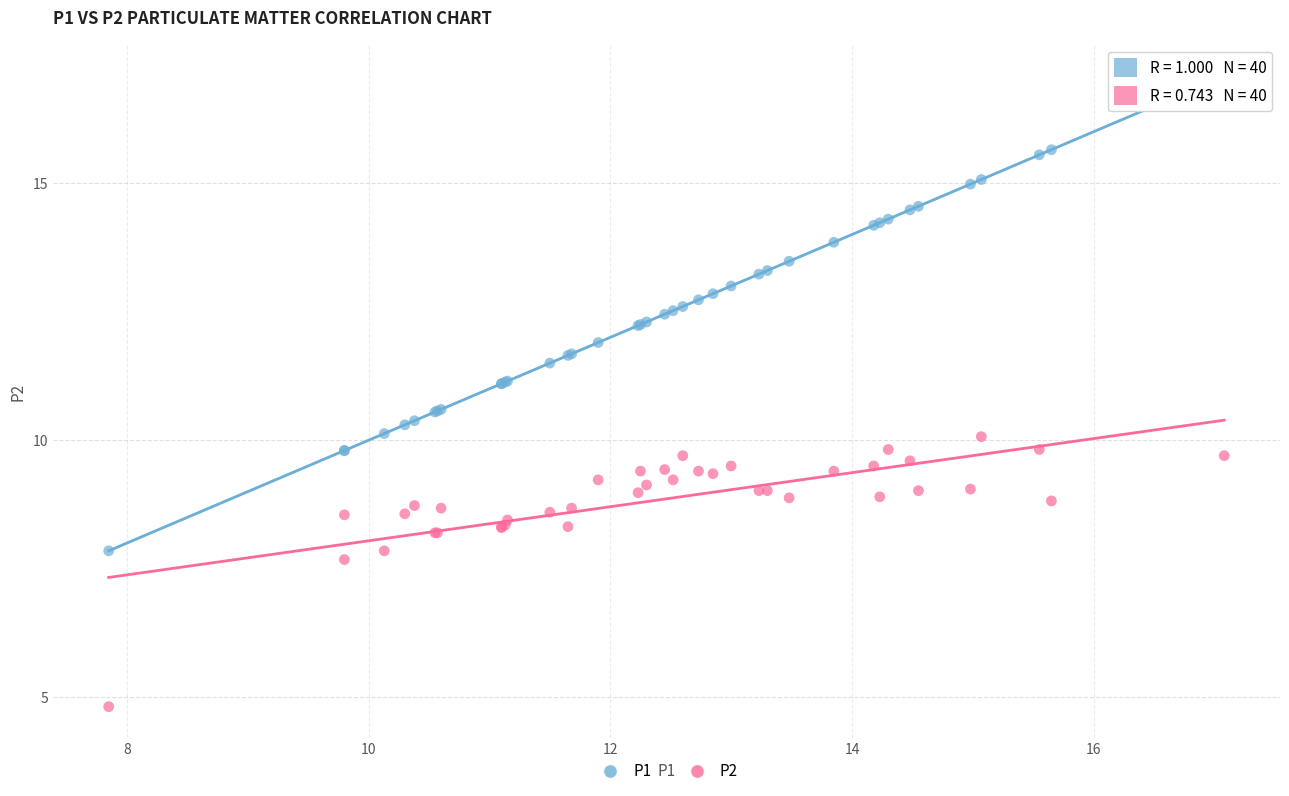

In the P2 series, what Y value is closest to 7?

7.7